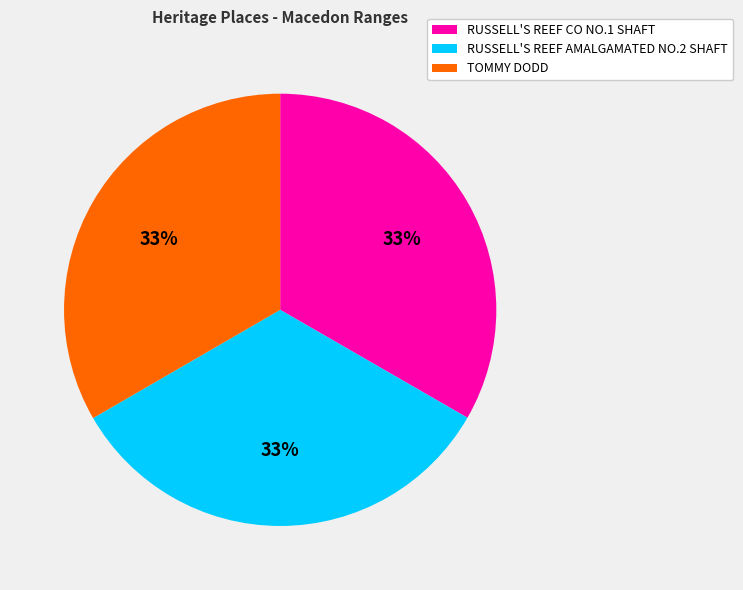

To the nearest percent, what is the average slice percentage?

33%